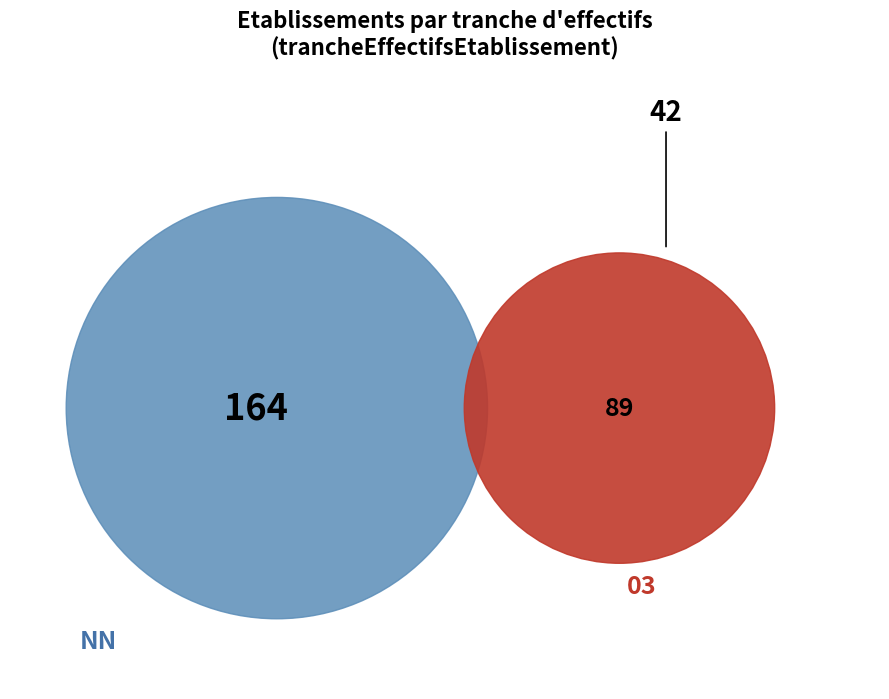

Is there any slice that represents more than half of the pie?

No